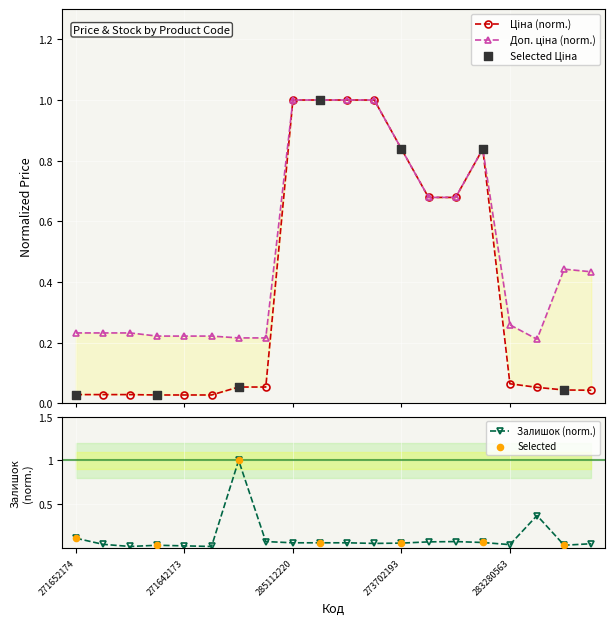

At how many categories does at least one series exceed 0?

20